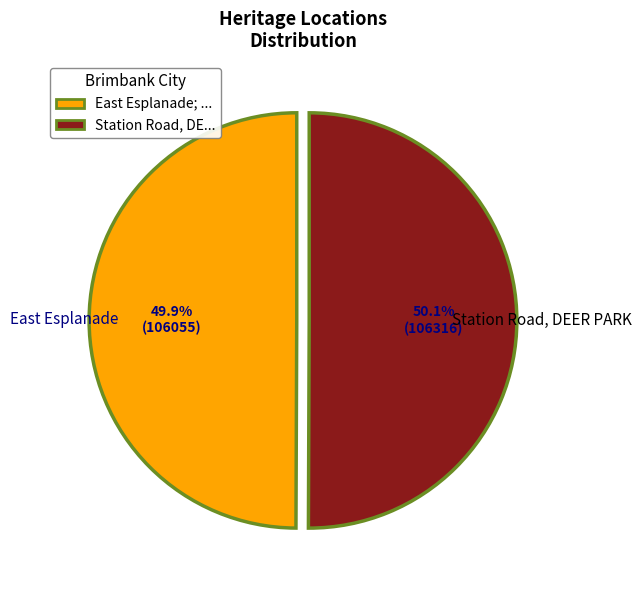

What percentage do East Esplanade; ... and Station Road, DE... together represent?

100.0%